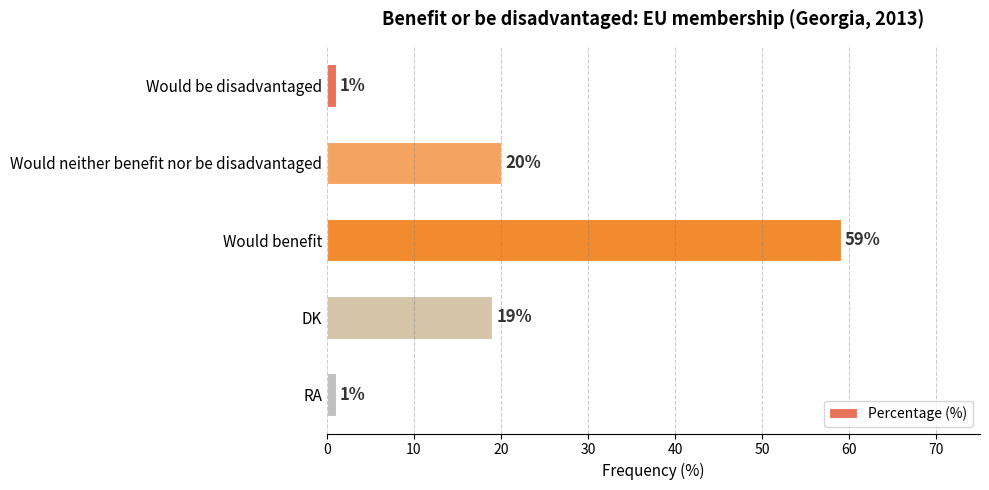

How many values are below 19?

2